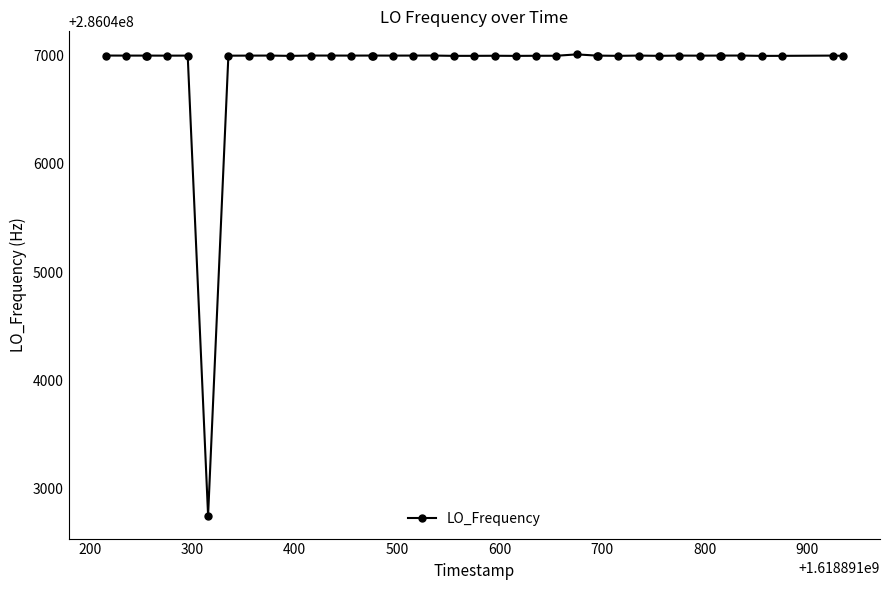

True or false: the data has more than 1 interior local peaks.

True